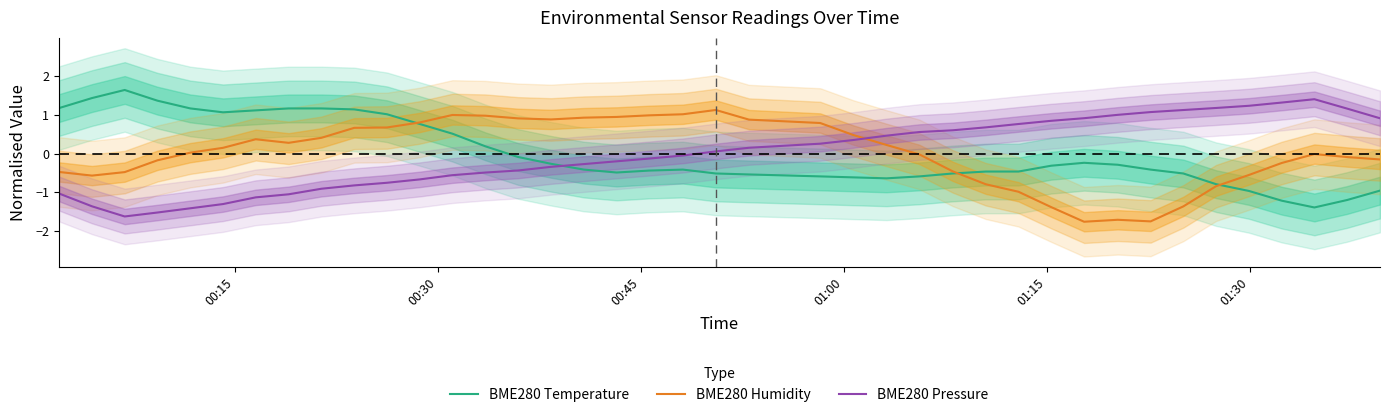

True or false: BME280 Pressure and BME280 Temperature intersect in this chart.

True